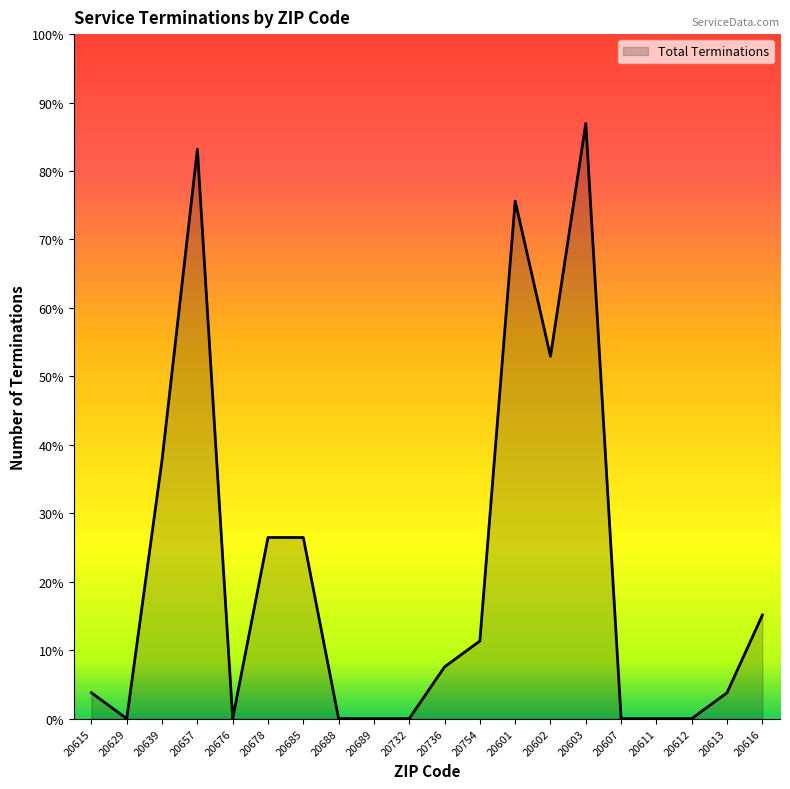

List the labels in order of value, largest first.

20603, 20657, 20601, 20602, 20639, 20678, 20685, 20616, 20754, 20736, 20615, 20613, 20629, 20676, 20688, 20689, 20732, 20607, 20611, 20612